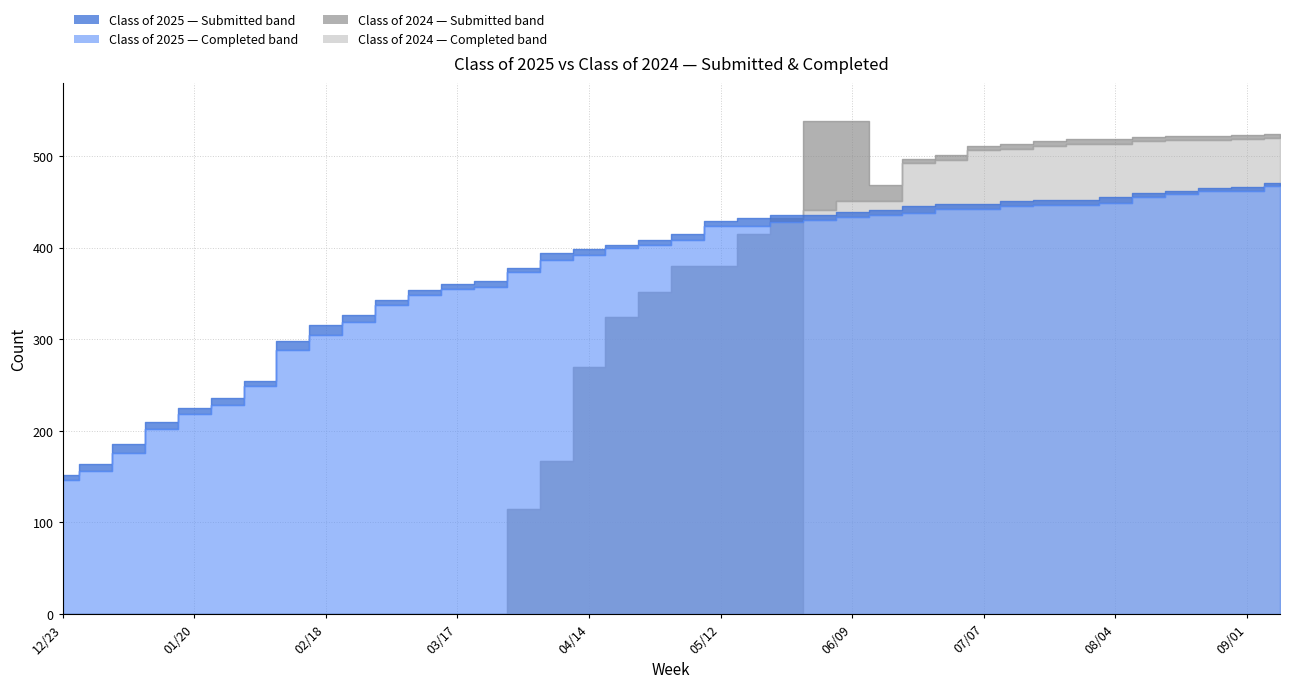

Rank the series at 09/01 from highest to lowest value.

Class of 2024 Submitted, Class of 2024 Completed, Class of 2025 Submitted, Class of 2025 Completed